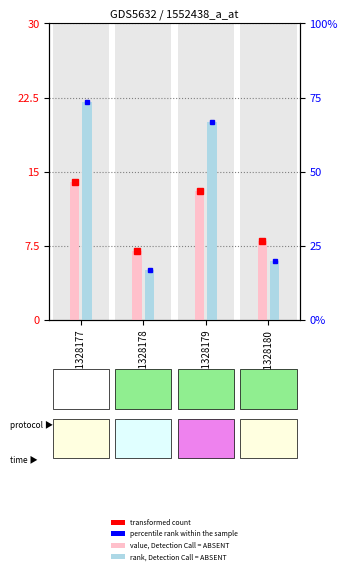

What is the approximate value of value, Detection Call = ABSENT at GSM1328177?

14